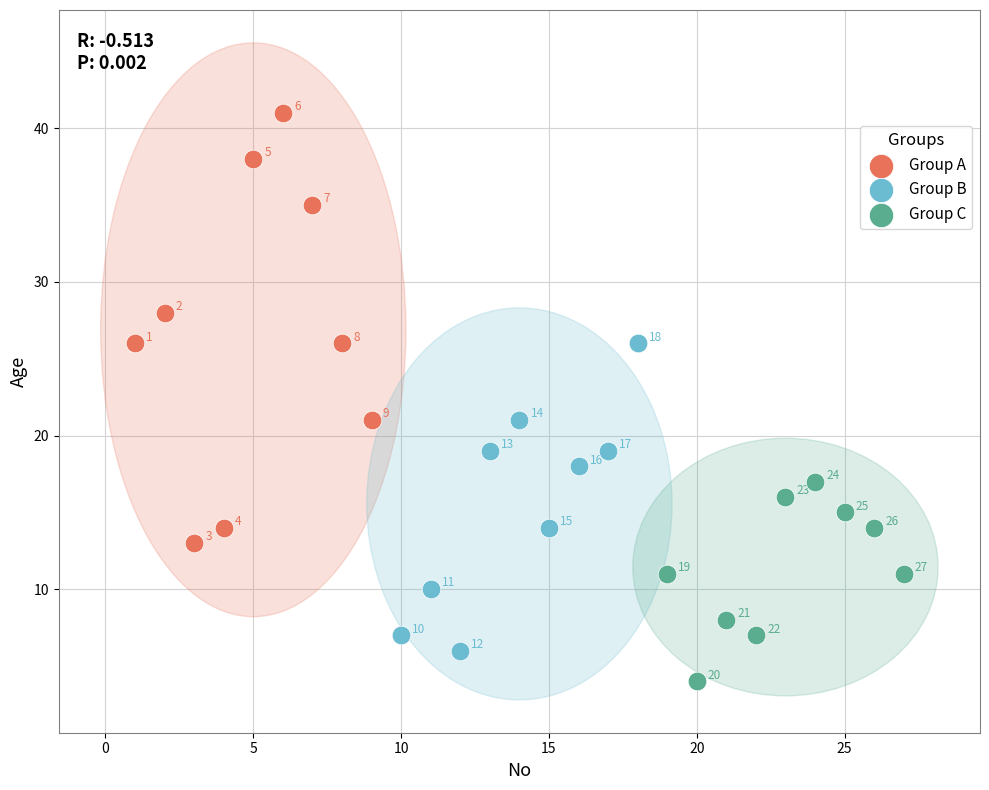

What are all the series names shown in the legend?

Group A, Group B, Group C